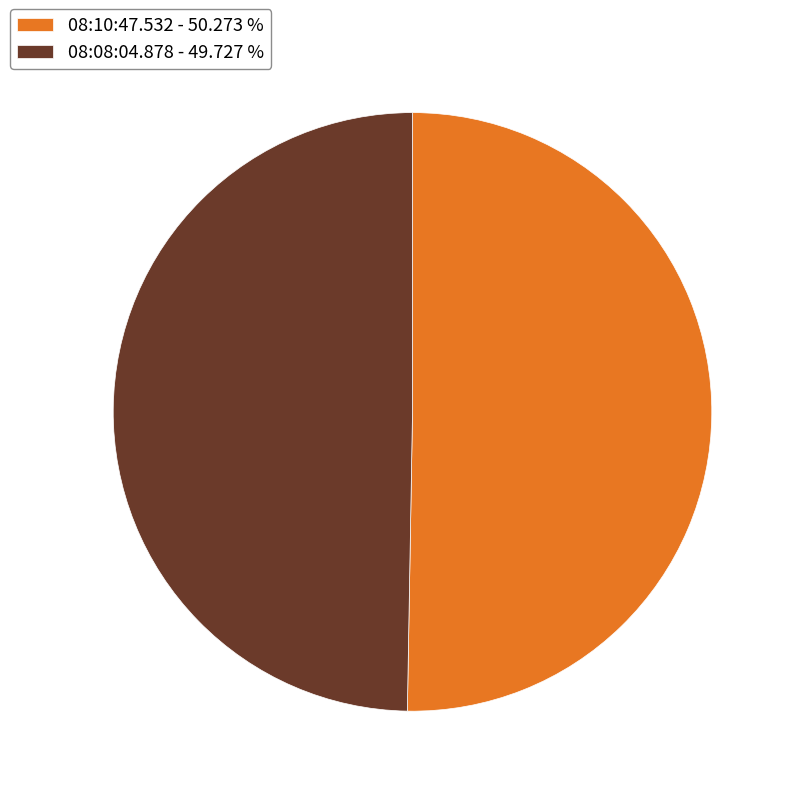

Do 08:08:04.878 and 08:10:47.532 together represent more than half of the pie?

Yes